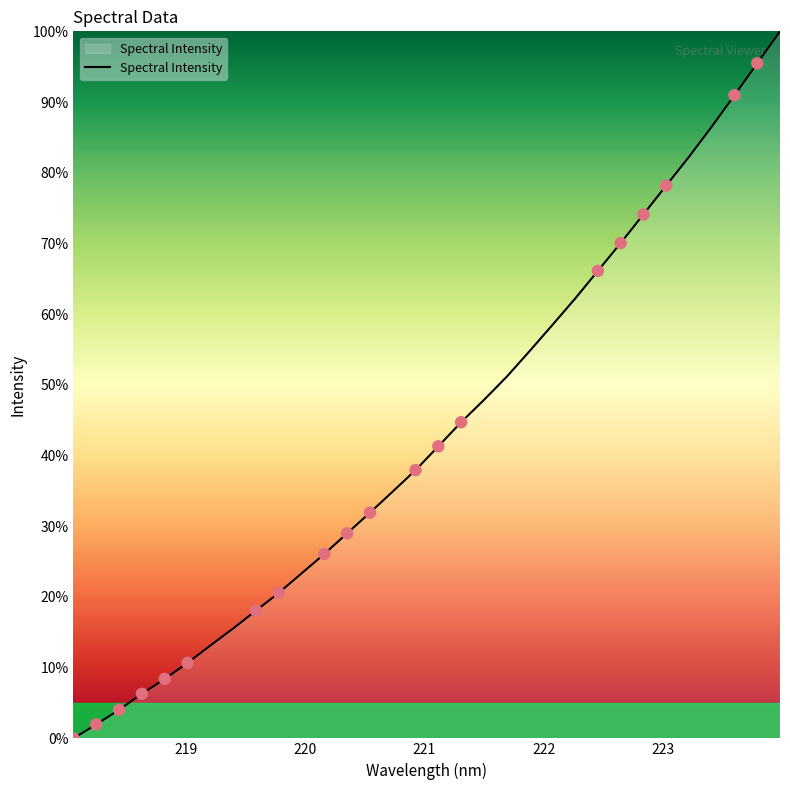

What is the maximum value shown in the chart?

100.0